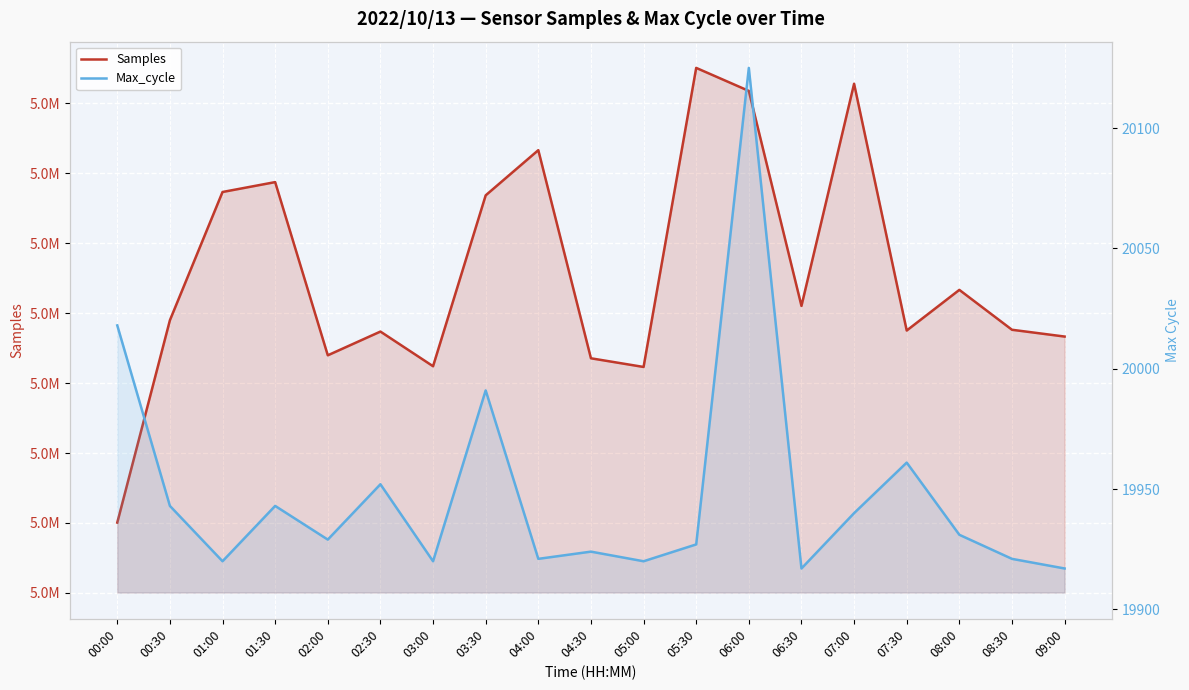

What is the difference between the Samples values at 04:30 and 07:00?

19625